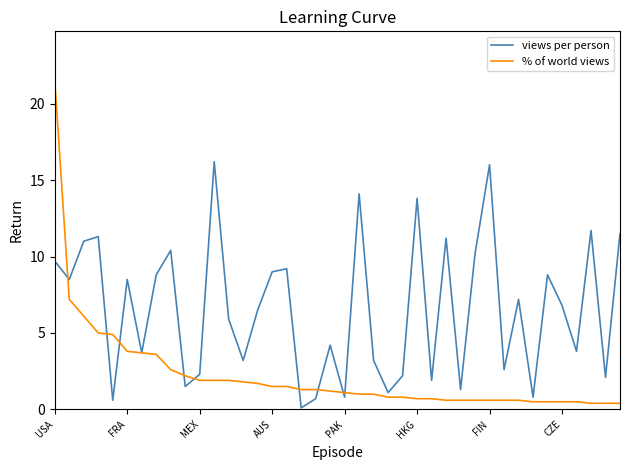

Is this an area chart (filled region under the line)?

No